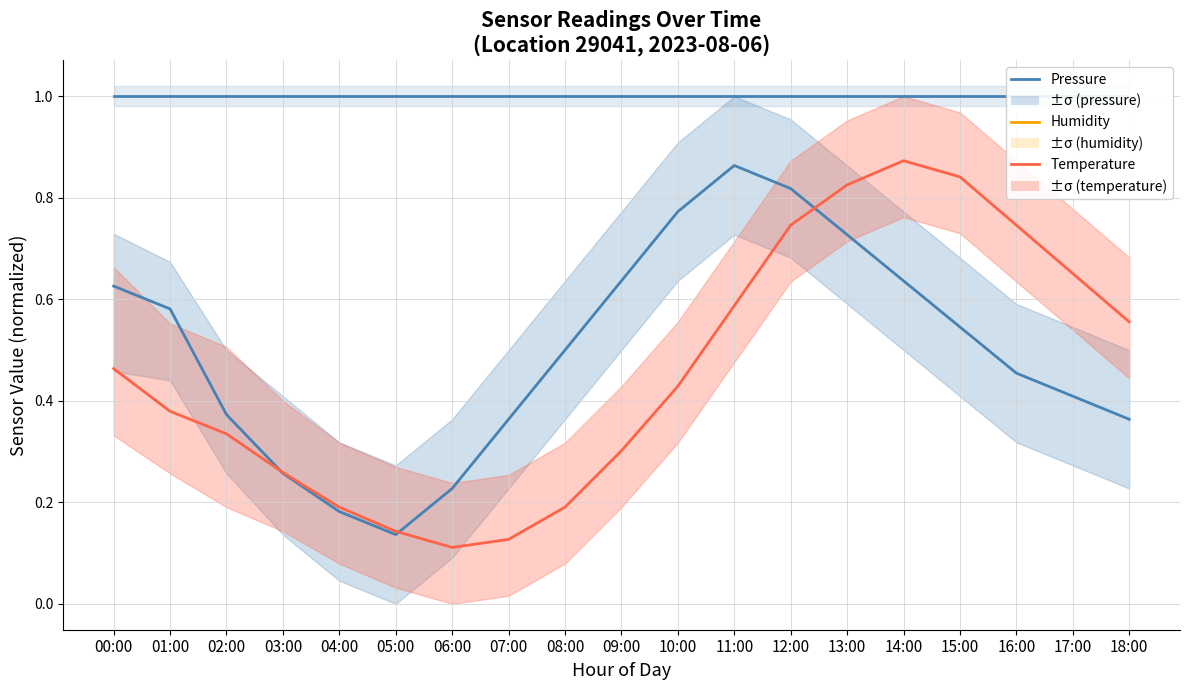

Where is the first local minimum for Temperature?

06:00